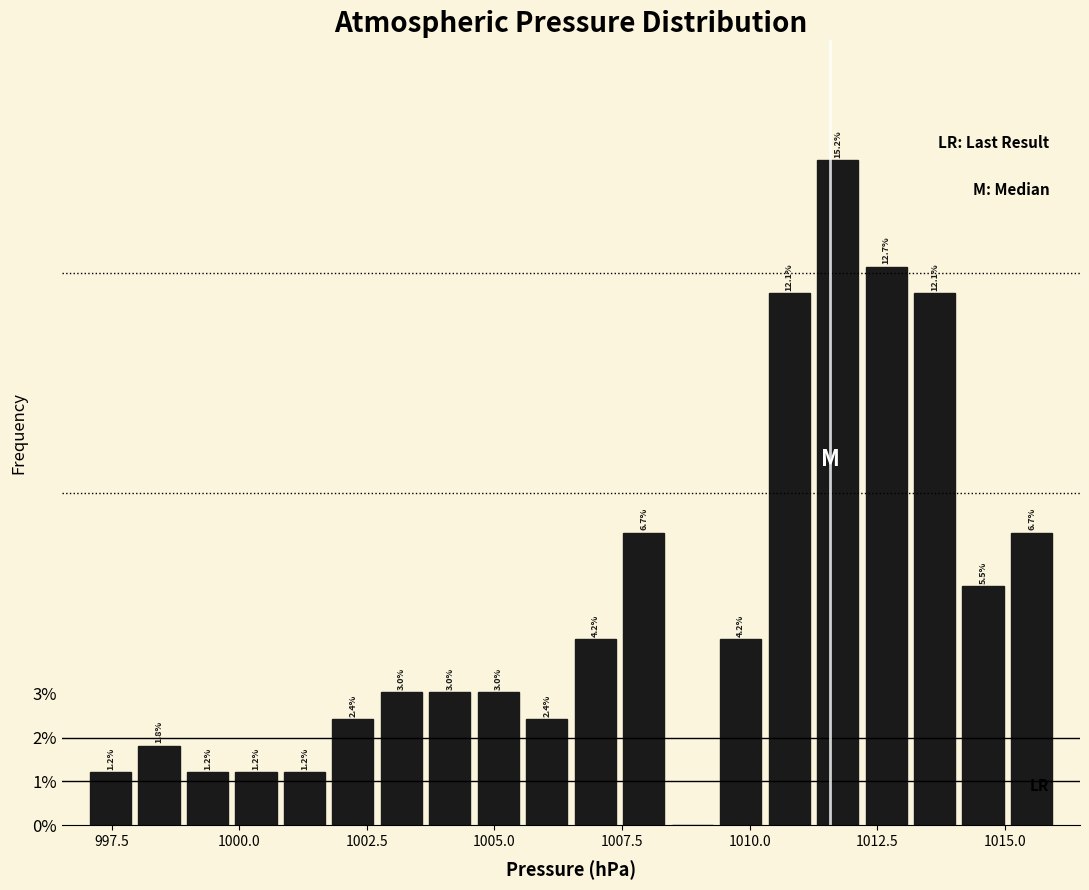

Read against the x-axis, roughly where is the centre of the tallest bar?

1011.5